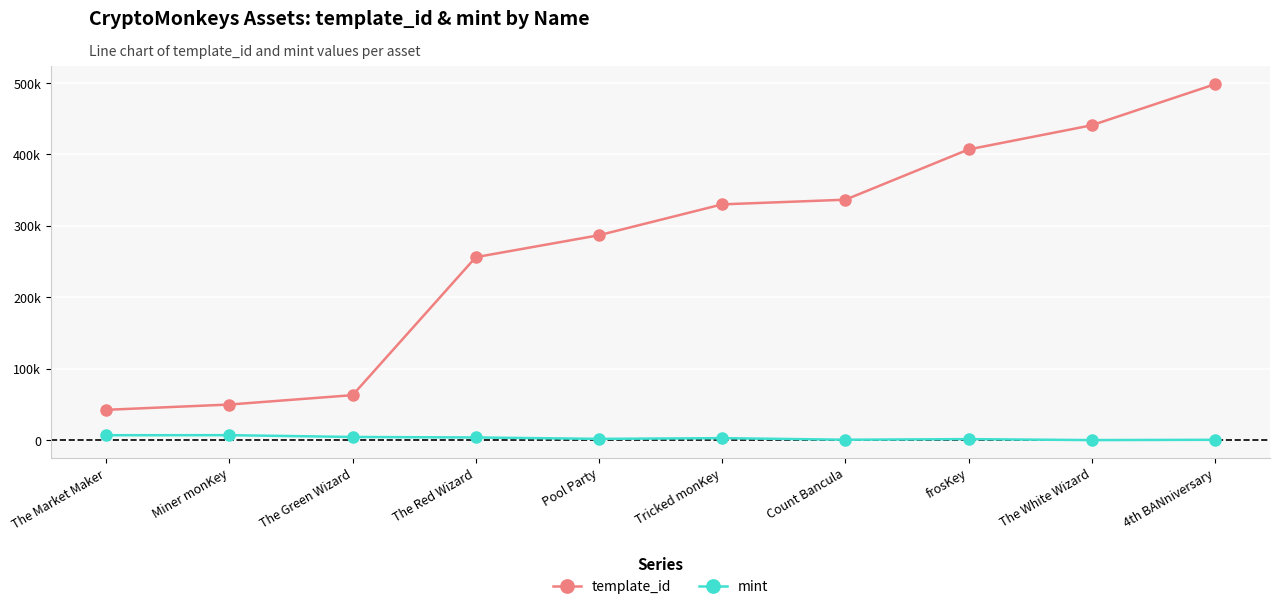

What is the minimum value for mint?

36